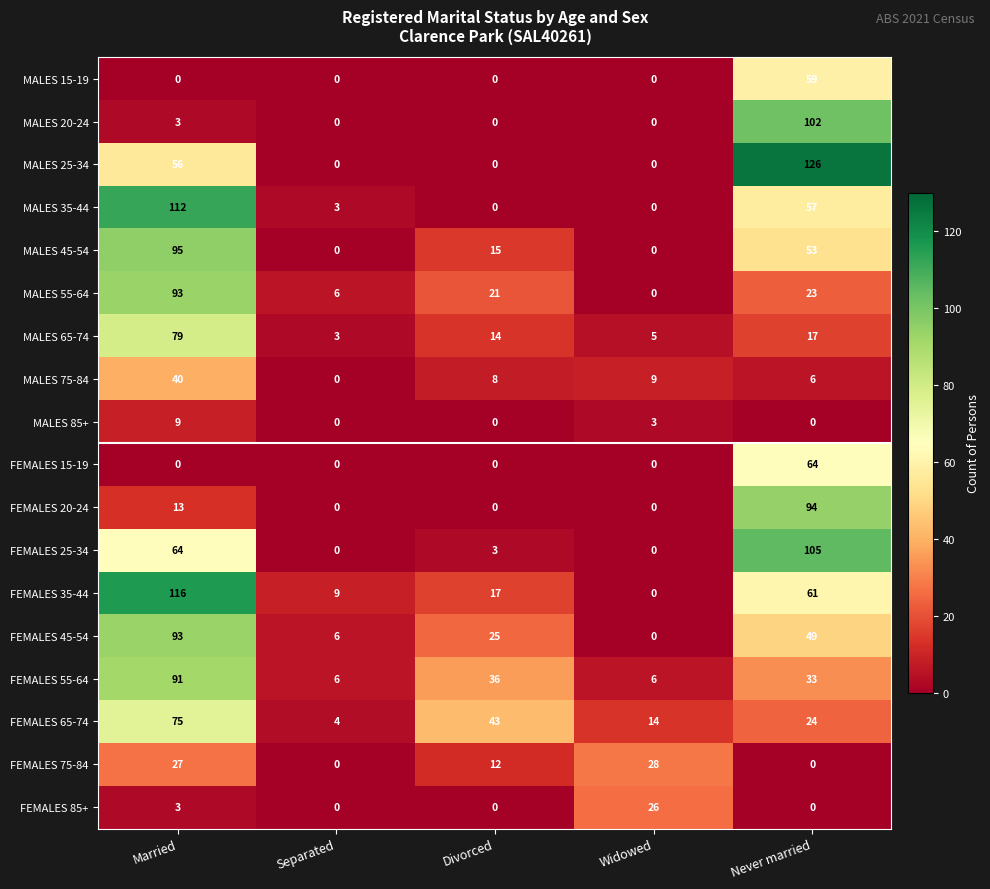

What is the average value of the FEMALES 45-54 series?

35